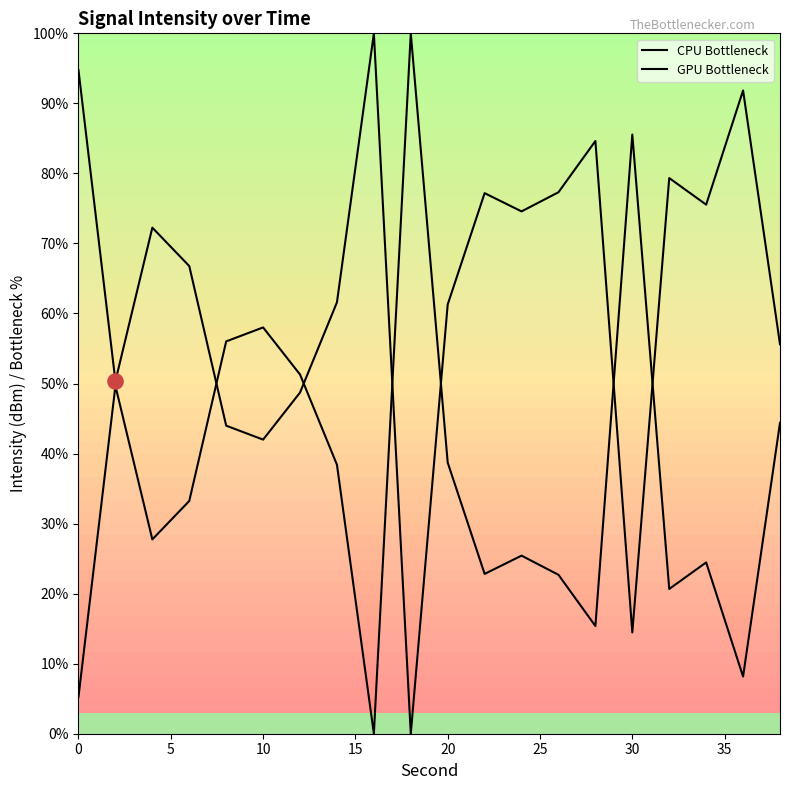

What are all the series names shown in the legend?

CPU Bottleneck, GPU Bottleneck